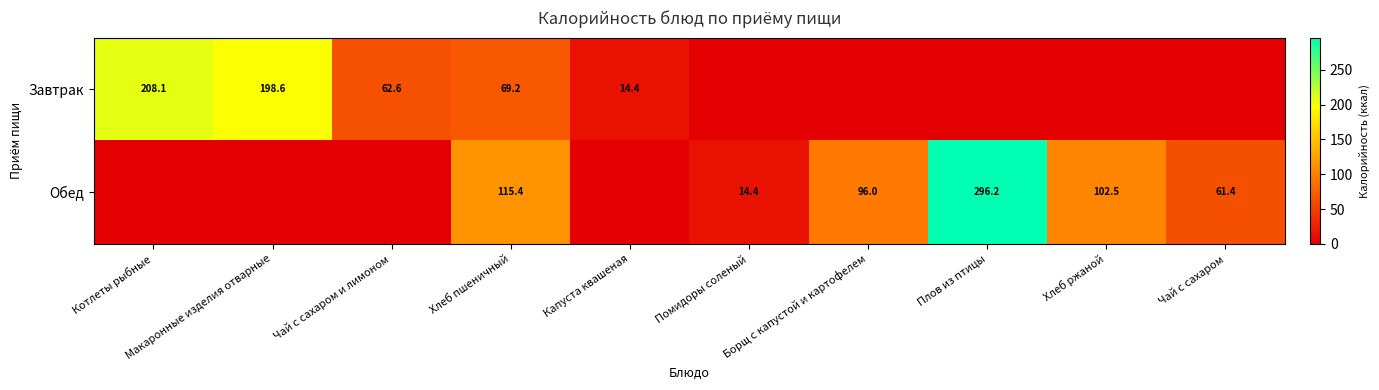

What is the difference between the Завтрак values at Чай с сахаром и лимоном and Макаронные изделия отварные?

136.0